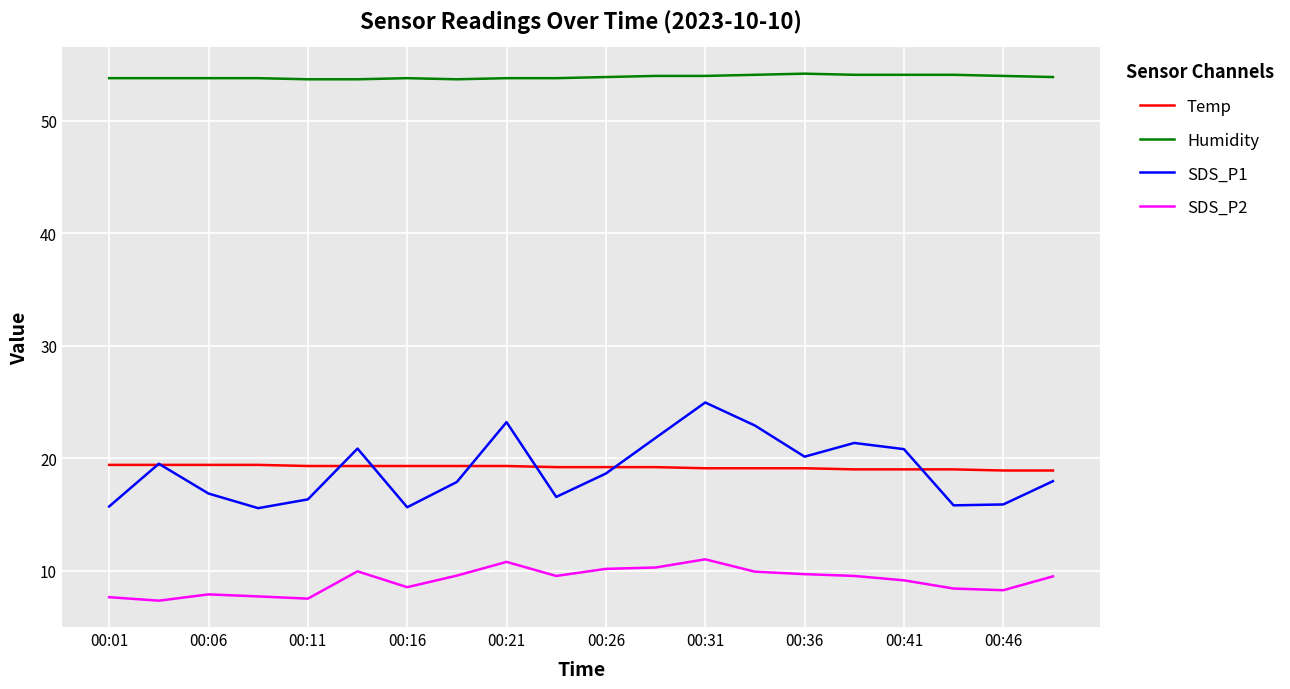

Which series has the widest spread of values?

SDS_P1